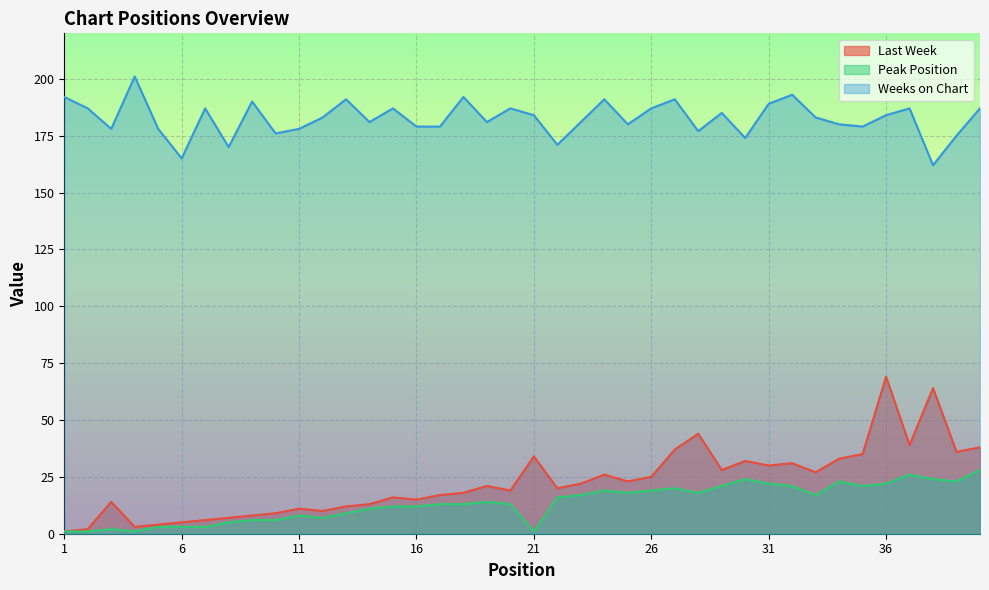

Is the value of Weeks on Chart at 12 greater than the value of Peak Position at 40?

Yes